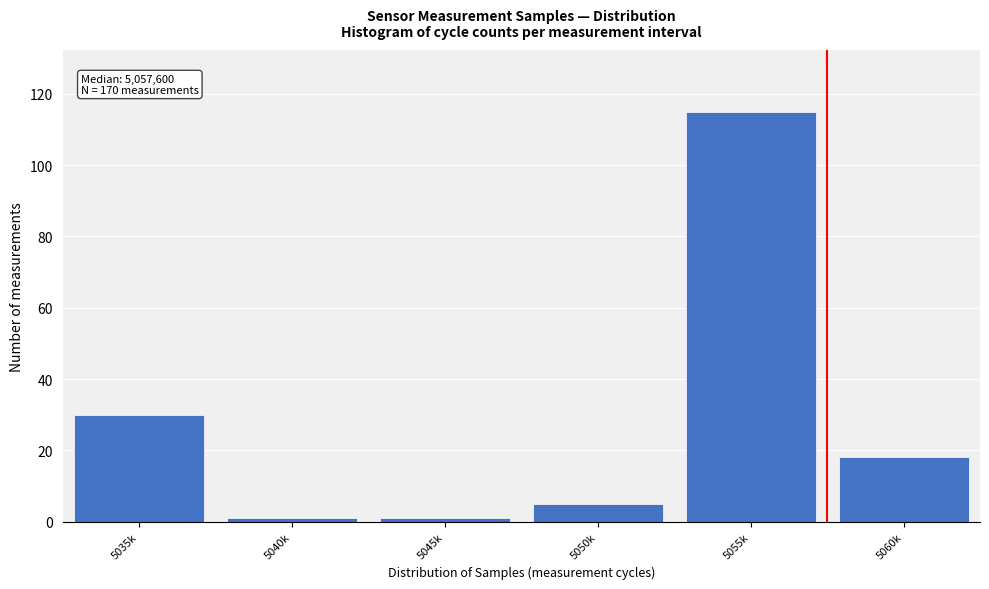

Reading left to right, list all the values displayed in this chart.

30	1	1	5	115	18